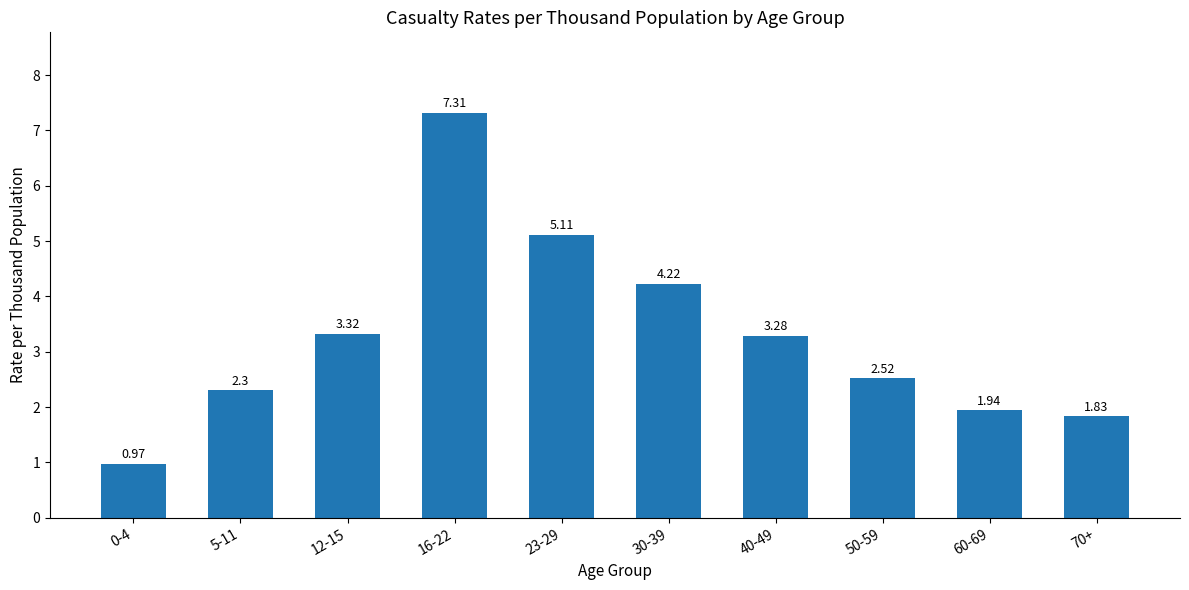

How many series are shown in this chart?

1